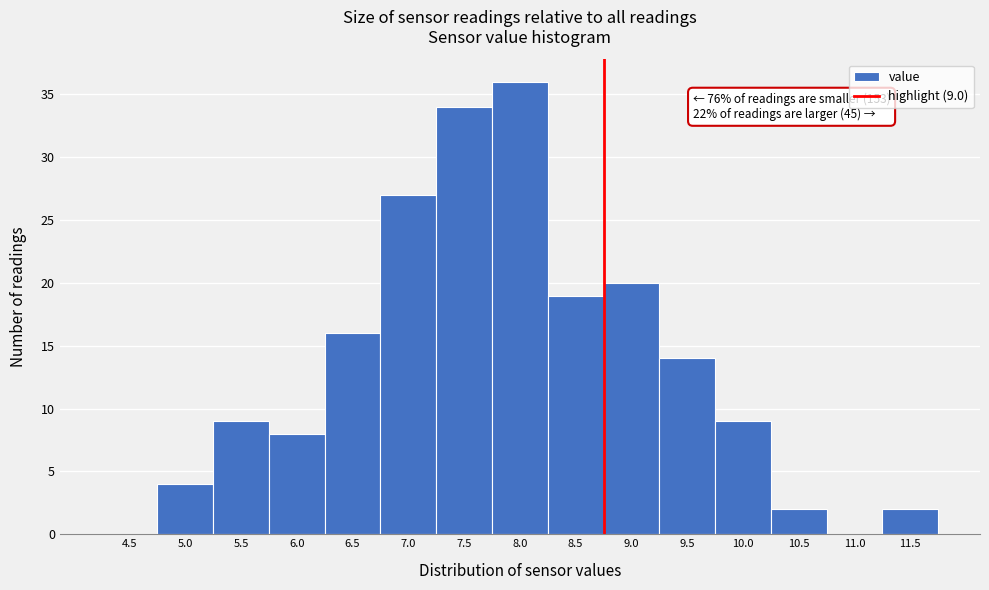

Reading right to left, list all the values displayed in this chart.

11.5=2	11.0=0	10.5=2	10.0=9	9.5=14	9.0=20	8.5=19	8.0=36	7.5=34	7.0=27	6.5=16	6.0=8	5.5=9	5.0=4	4.5=0